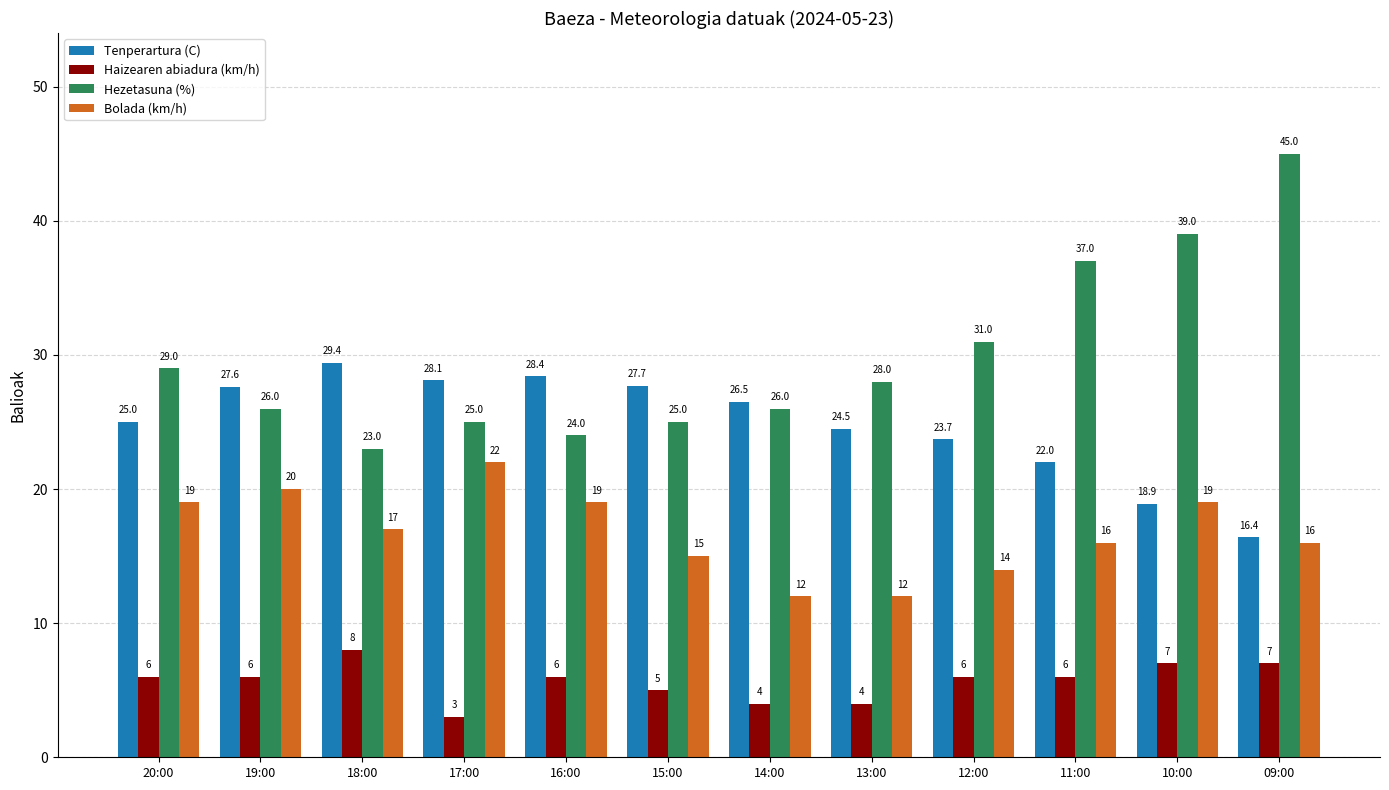

Is the value of Haizearen abiadura (km/h) at 14:00 greater than the value of Hezetasuna (%) at 16:00?

No